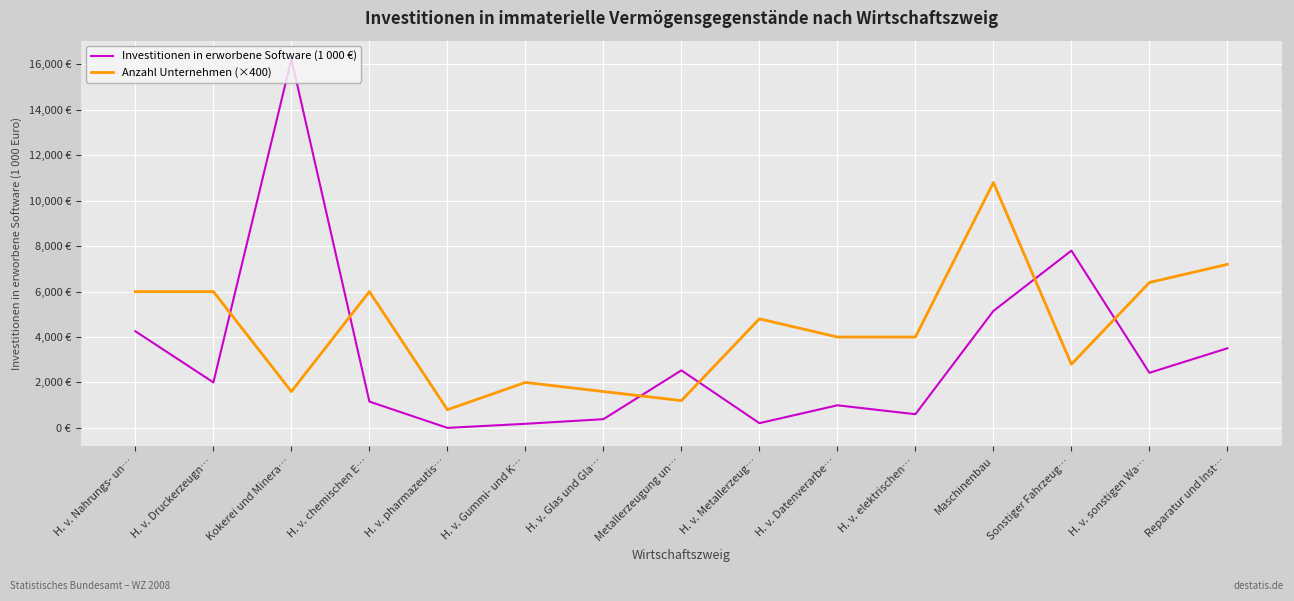

Reading left to right, list all the values displayed in this chart.

Investitionen in erworbene Software (1 000 €): 4252.5	2001.7	16236.0	1157.1	0.0	178.8	382.7	2531.9	206.6	993.8	601.2	5147.4	7803.6	2424.3	3503.7
Anzahl Unternehmen (×400): 6000.0	6000.0	1600.0	6000.0	800.0	2000.0	1600.0	1200.0	4800.0	4000.0	4000.0	10800.0	2800.0	6400.0	7200.0